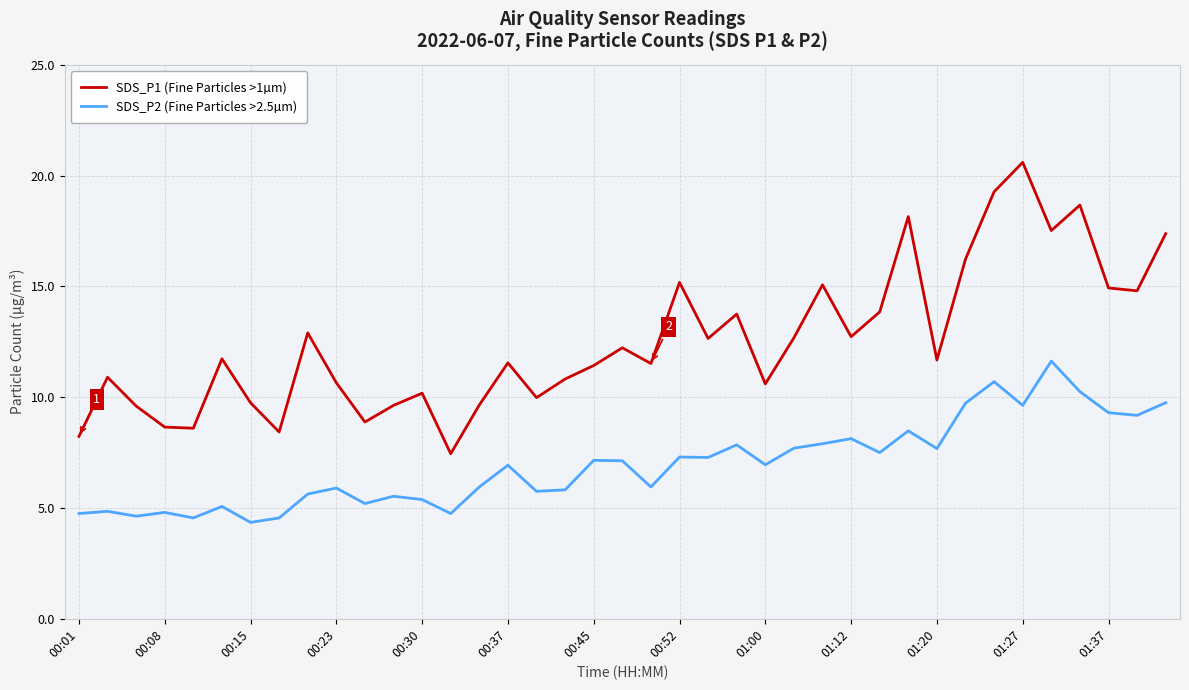

At how many categories does at least one series exceed 12?

18